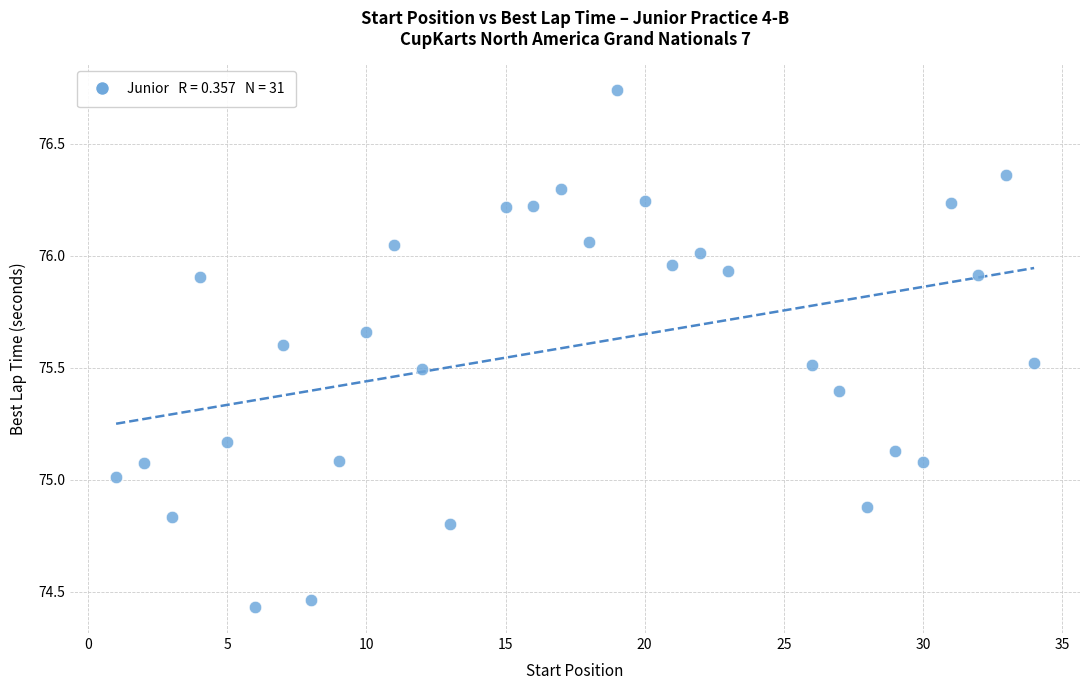

What is the range of Y values (max minus min)?

2.3